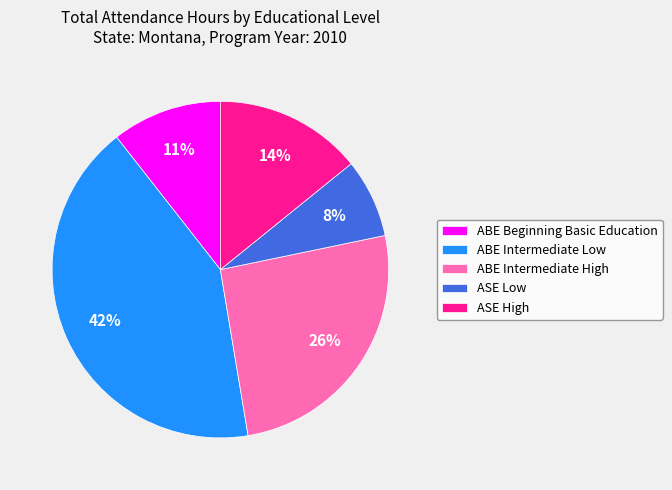

What is the largest slice in the pie chart?

ABE Intermediate Low